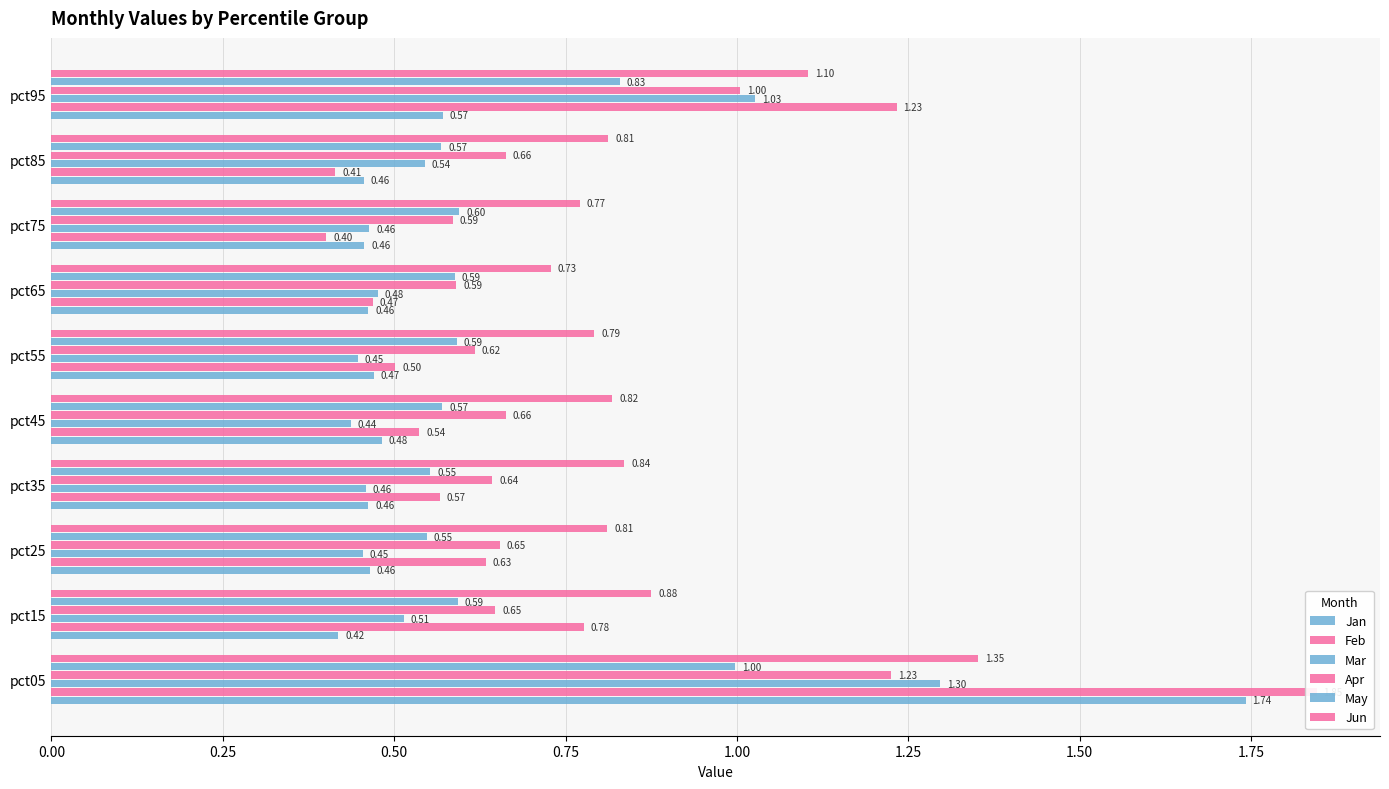

Reading left to right, extract all data points from this chart.

Jan: 1.7	0.4	0.5	0.5	0.5	0.5	0.5	0.5	0.5	0.6
Feb: 1.8	0.8	0.6	0.6	0.5	0.5	0.5	0.4	0.4	1.2
Mar: 1.3	0.5	0.5	0.5	0.4	0.4	0.5	0.5	0.5	1.0
Apr: 1.2	0.6	0.7	0.6	0.7	0.6	0.6	0.6	0.7	1.0
May: 1.0	0.6	0.5	0.6	0.6	0.6	0.6	0.6	0.6	0.8
Jun: 1.4	0.9	0.8	0.8	0.8	0.8	0.7	0.8	0.8	1.1